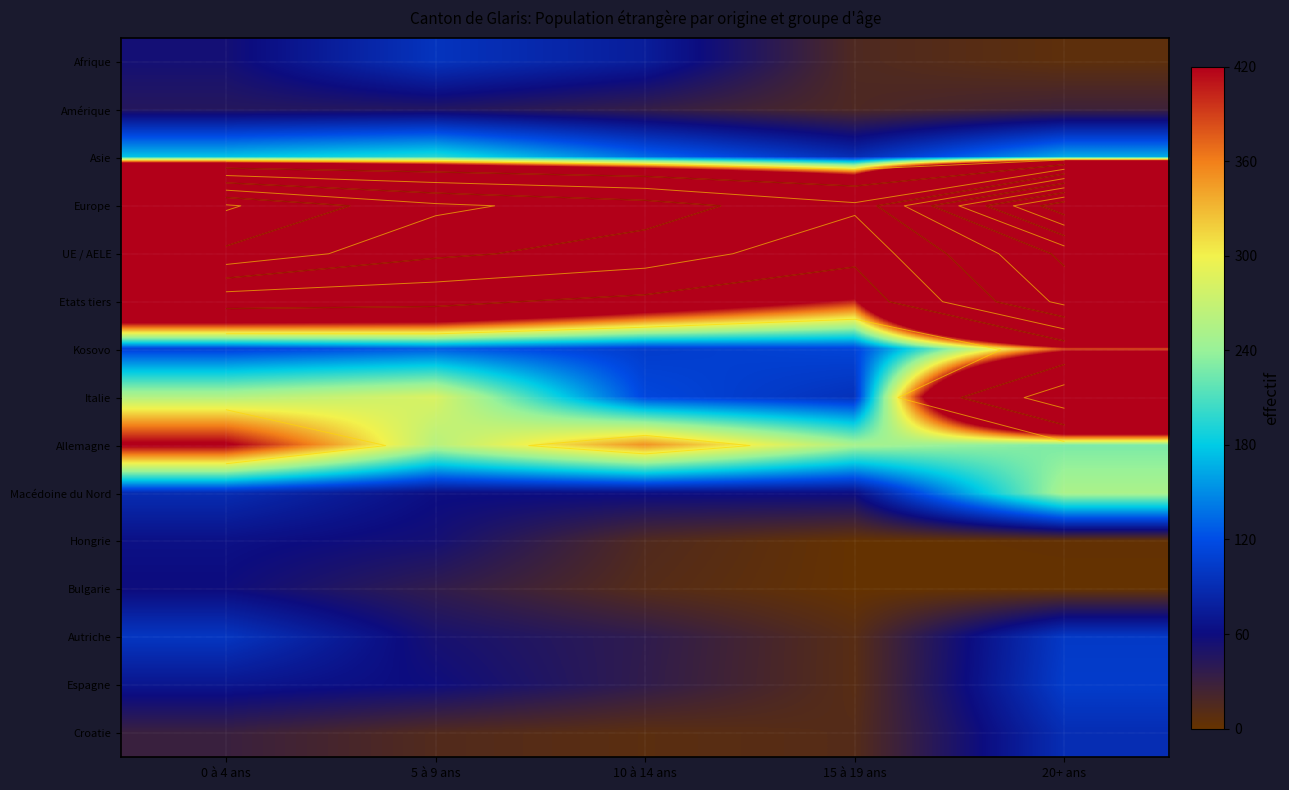

What is the minimum value shown in the chart?

1